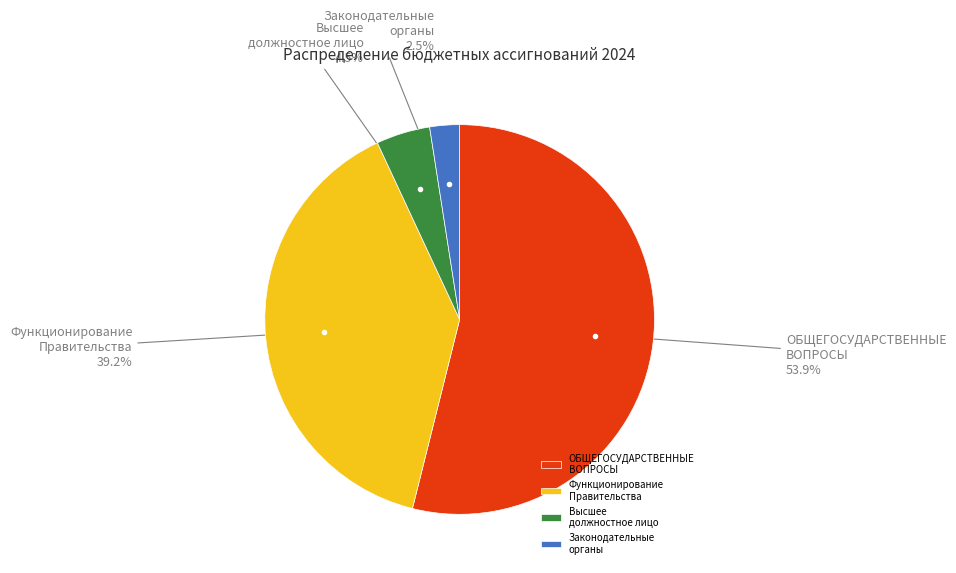

Rank the categories by value from lowest to highest.

Законодательные органы, Высшее должностное лицо, Функционирование Правительства, ОБЩЕГОСУДАРСТВЕННЫЕ ВОПРОСЫ